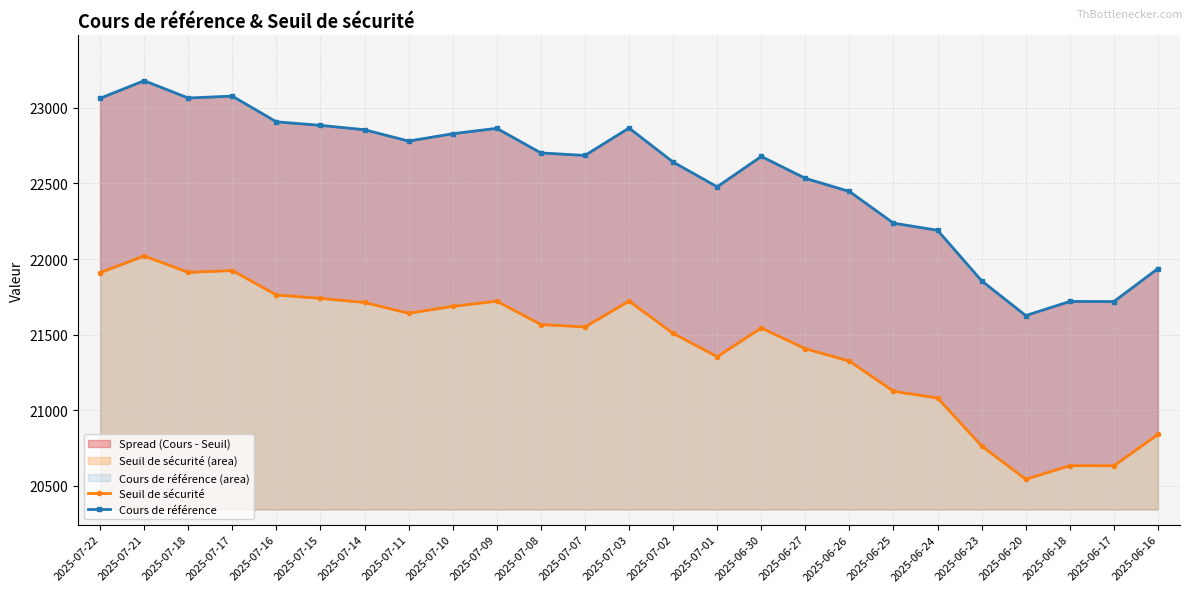

True or false: Seuil de sécurité and Cours de référence intersect in this chart.

False